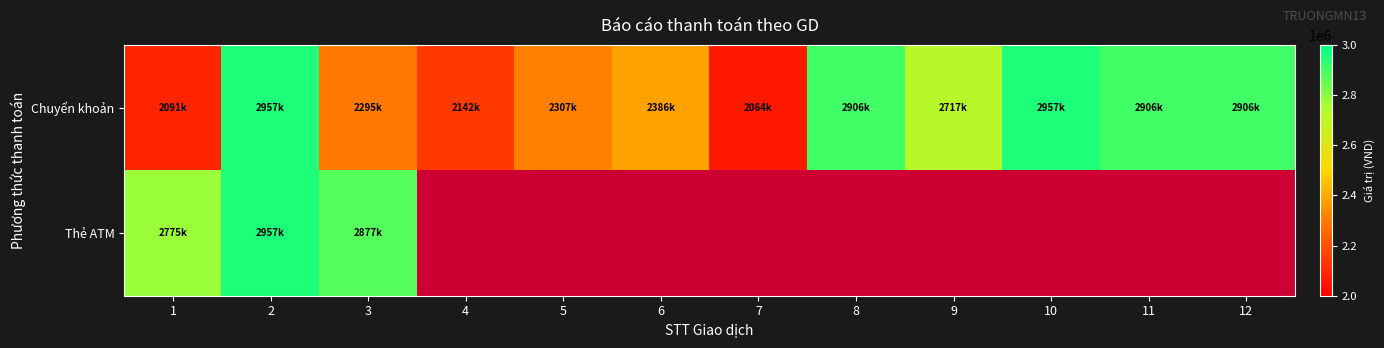

List the series in order of their peak value, lowest first.

Chuyển khoản, Thẻ ATM